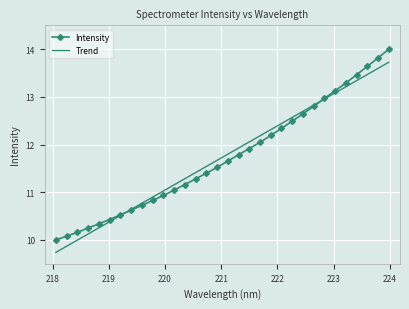

True or false: Trend has more than 2 interior local peaks.

False